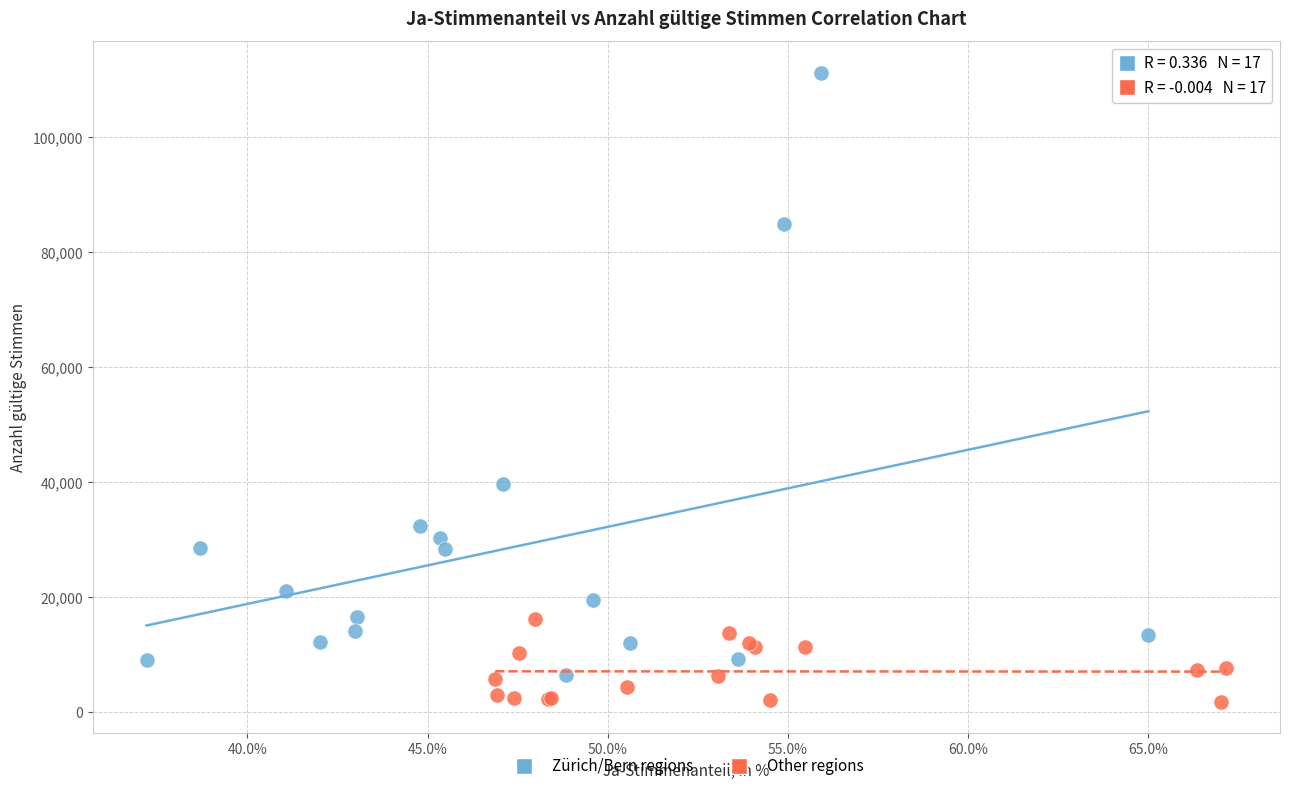

Which series has the widest spread of Y values?

Zürich/Bern regions